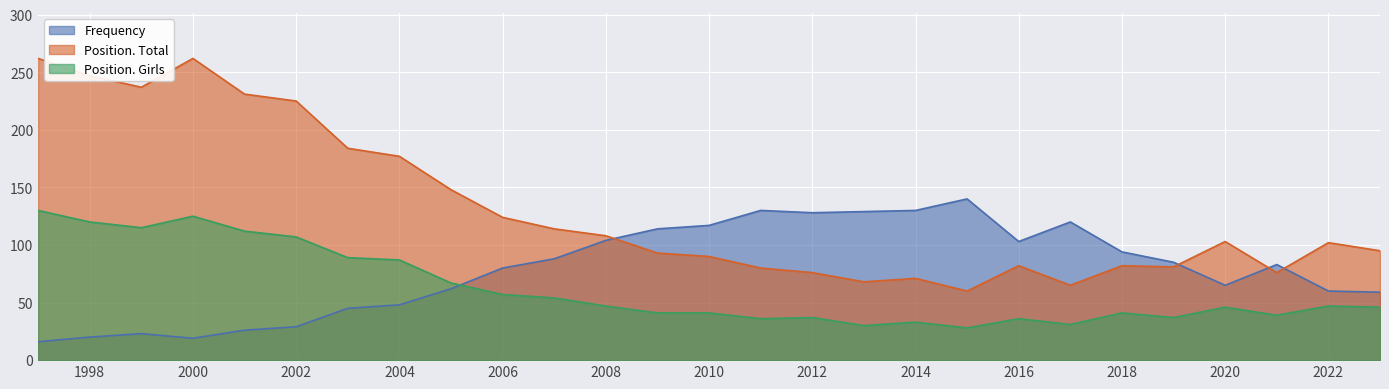

What is the difference between the maximum and minimum values in the Position. Girls series?

102